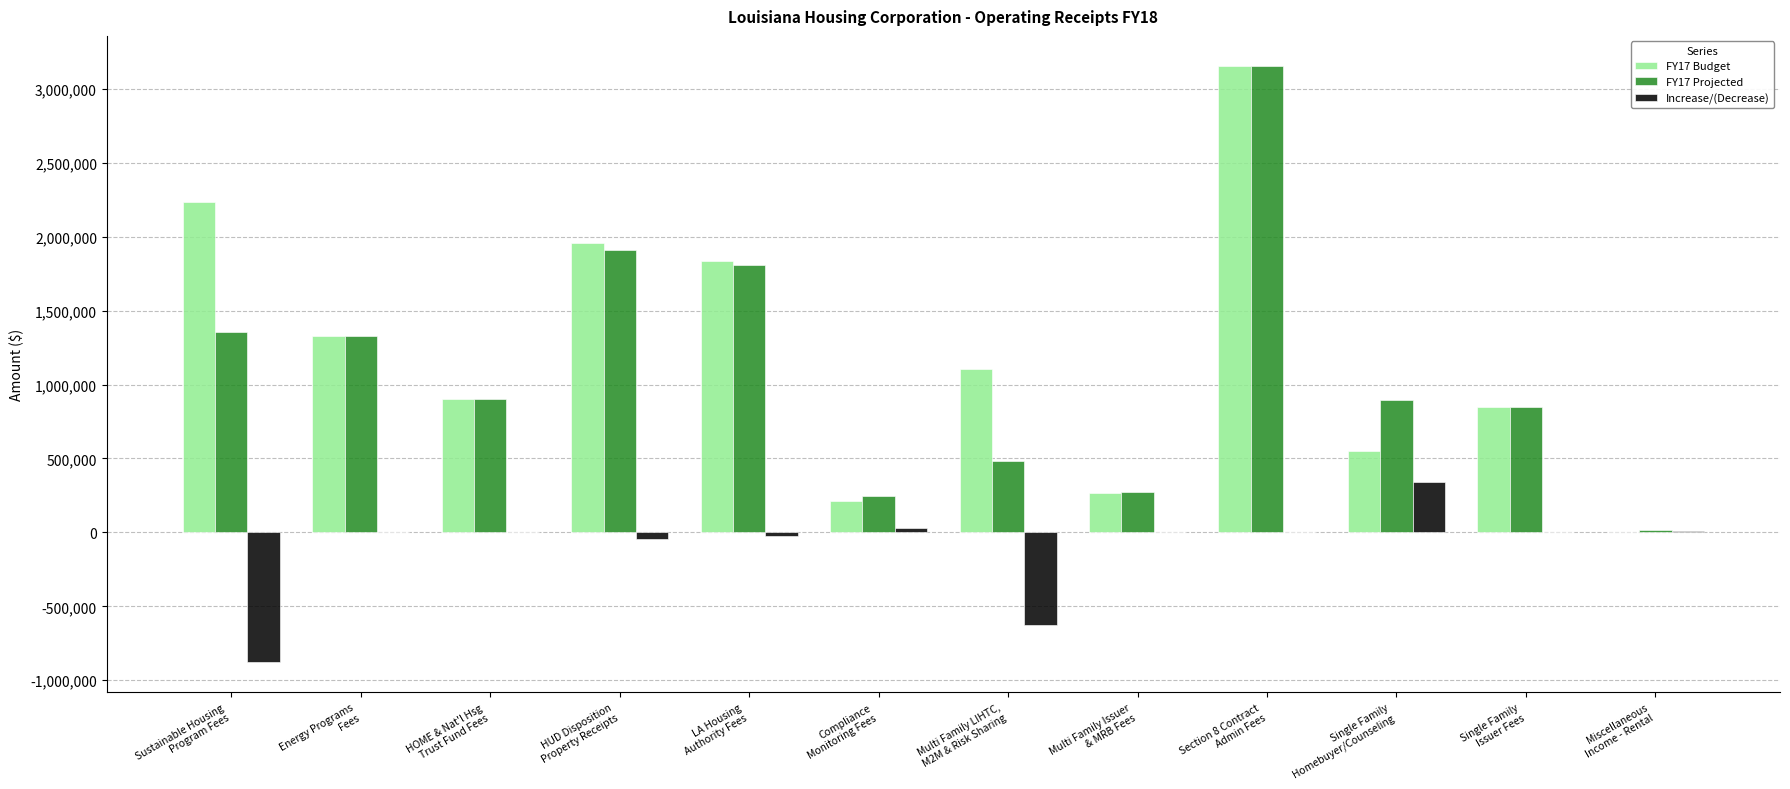

What is the sum of all Increase/(Decrease) values?

-1189674